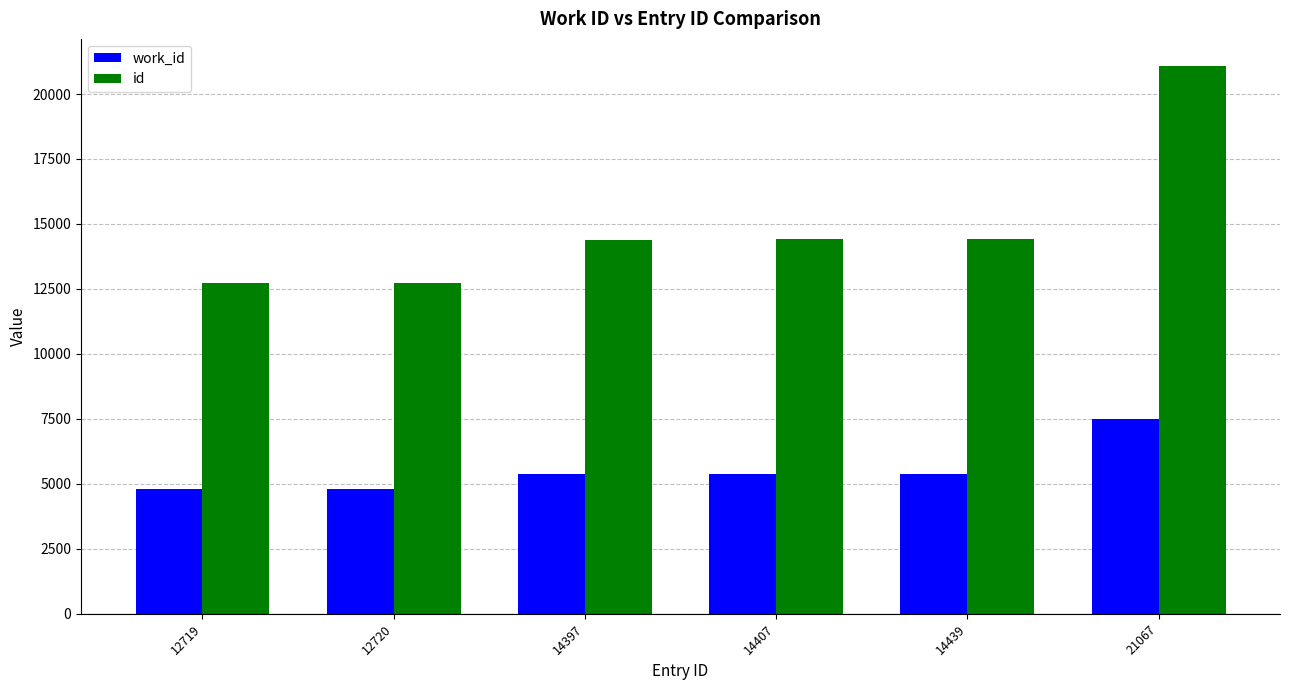

At 12720, list the series in order from smallest to largest.

work_id, id